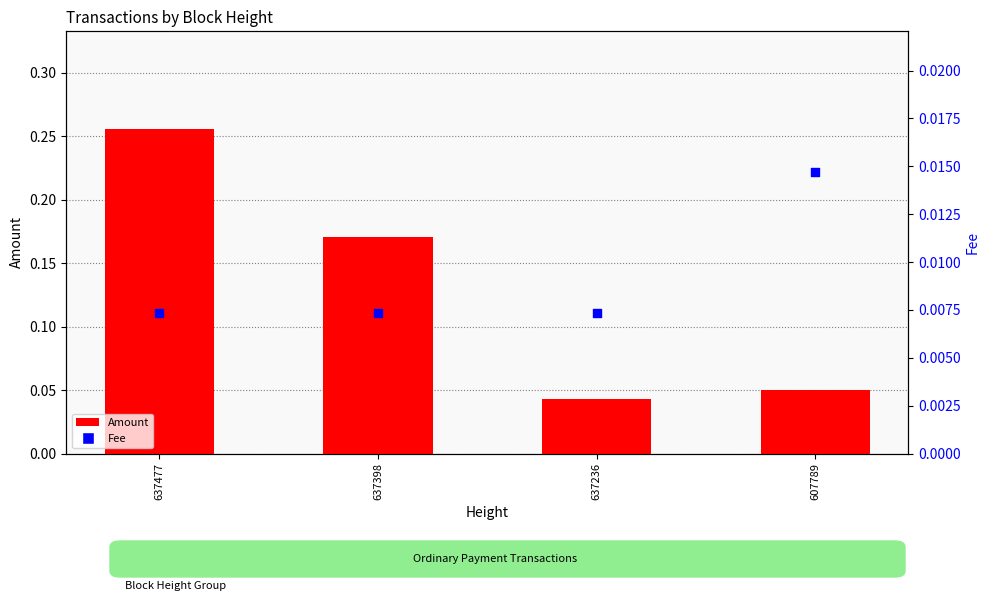

At how many categories does at least one series exceed 0?

4